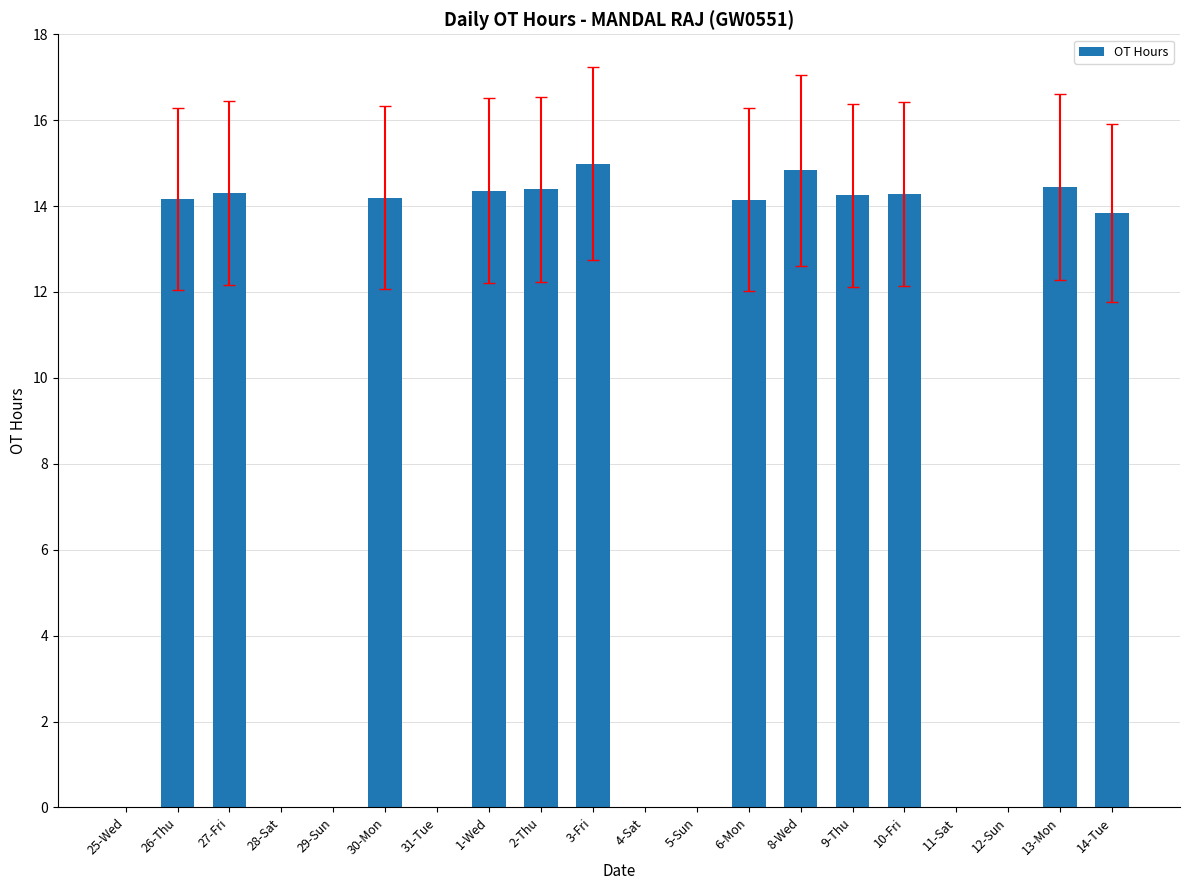

What is the sum of all values?

172.2